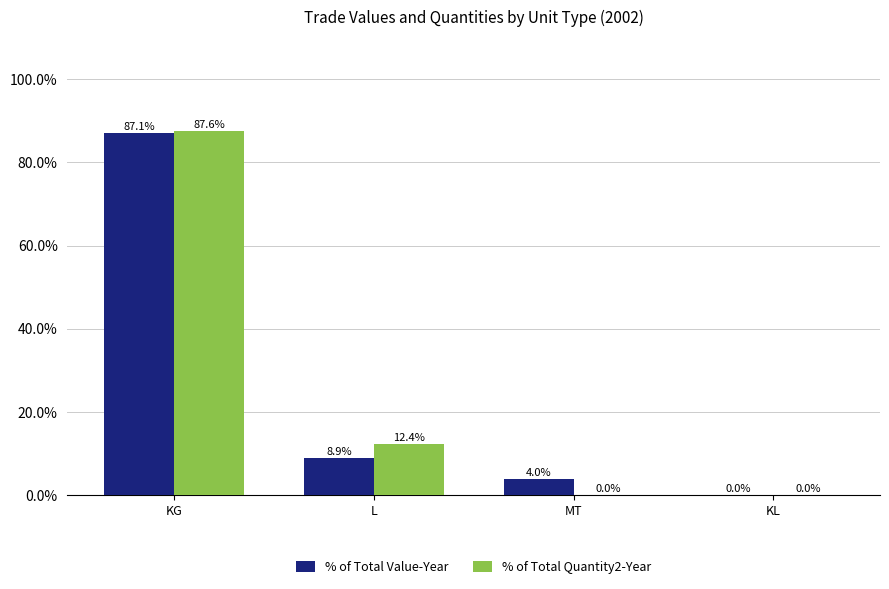

True or false: % of Total Quantity2-Year has a value of 0.0 at MT.

True